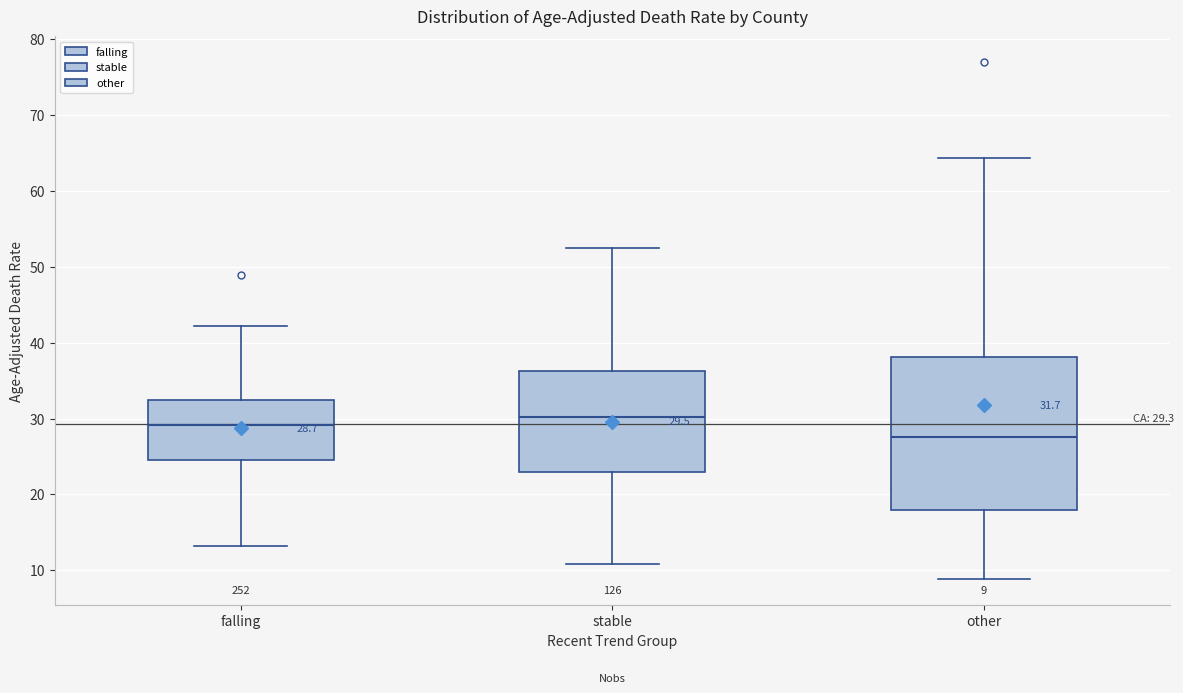

Which box is the tallest, from its lower edge to its upper edge?

other